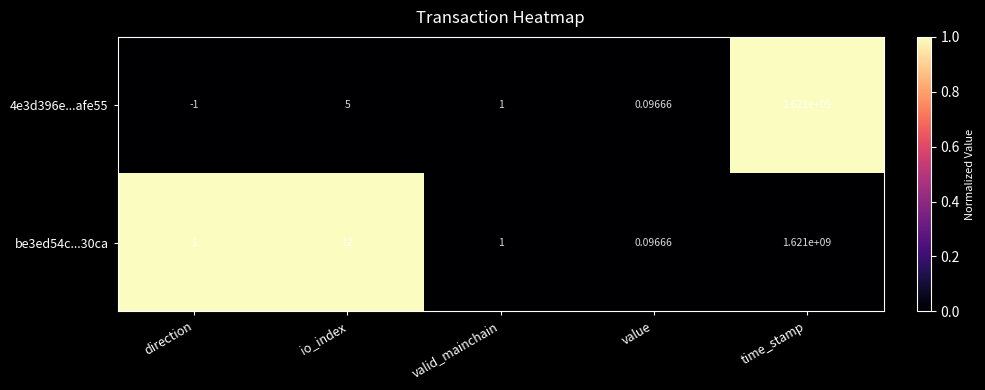

Which category has the lowest value in the be3ed54c...30ca series?

value